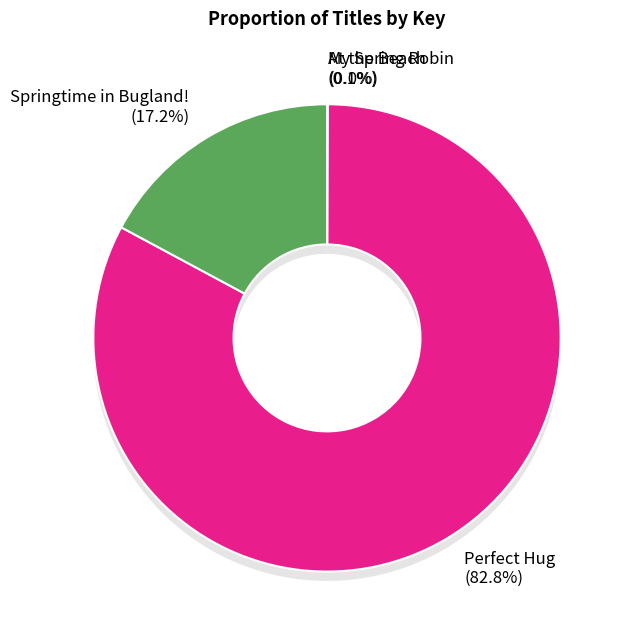

How many segments does this pie chart have?

4